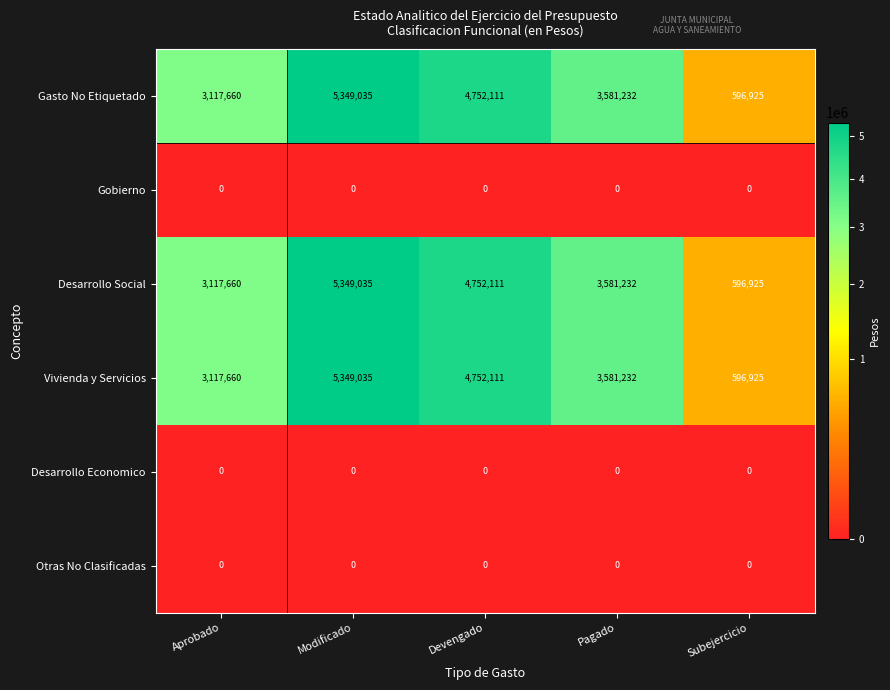

Is it true that Gobierno equals 0 at Pagado?

True